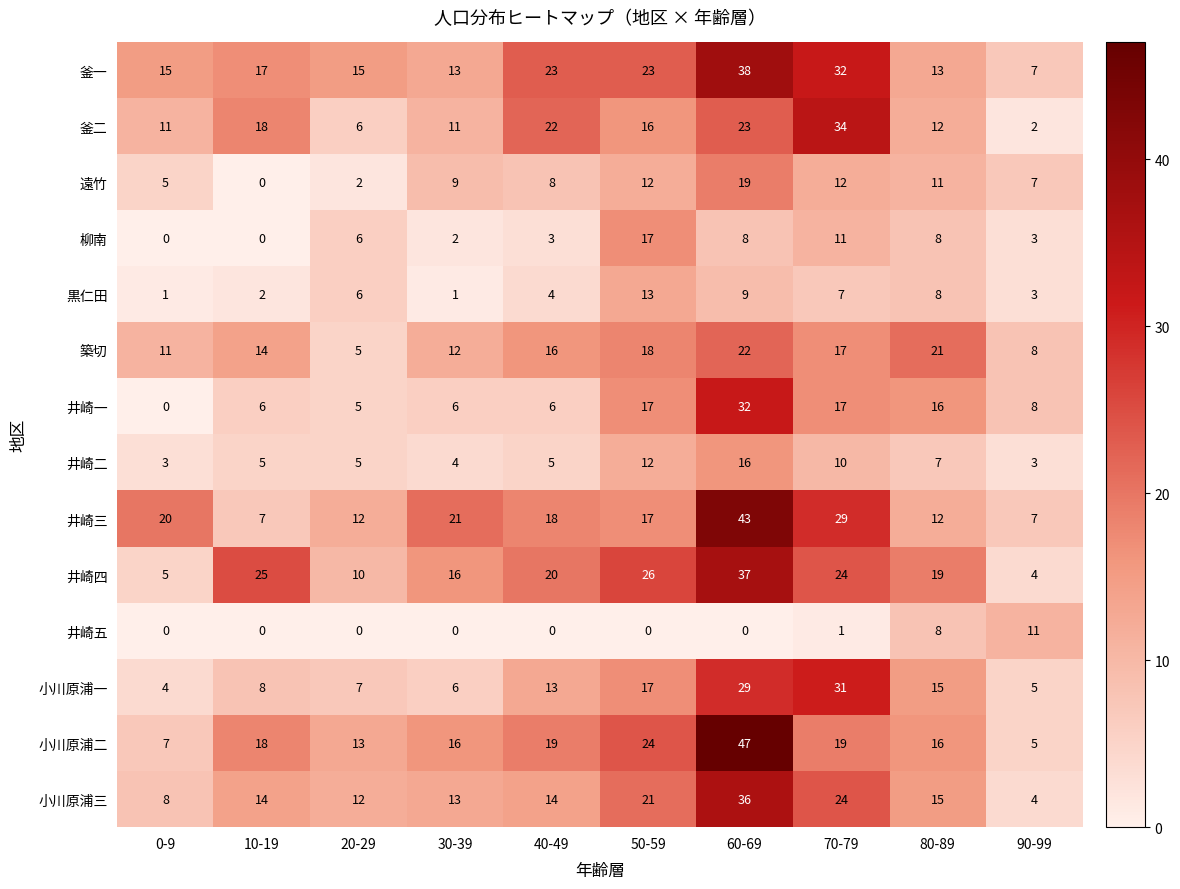

What is the spread (max minus min) of values at 20-29?

15